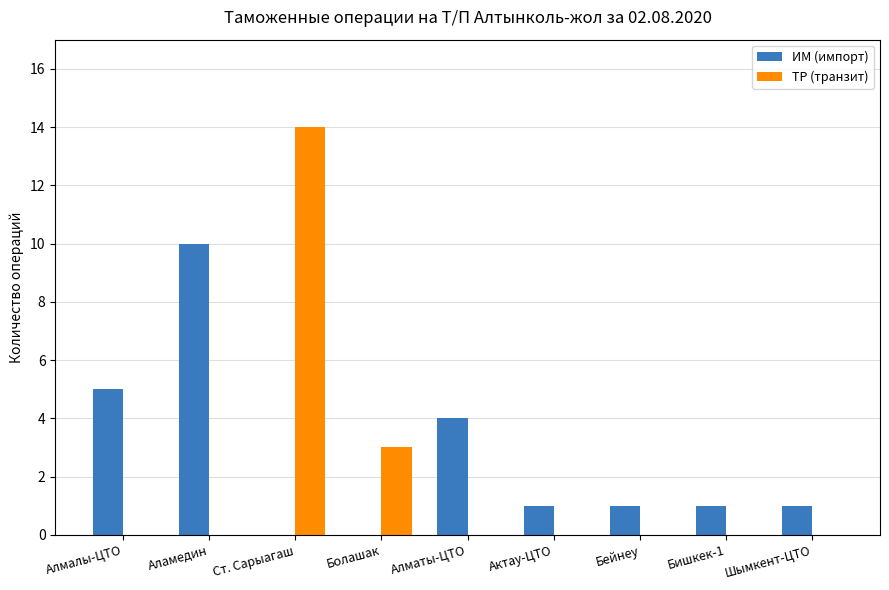

Reading right to left, transcribe all the data shown in this chart.

ИМ (импорт): 1	1	1	1	4	0	0	10	5
ТР (транзит): 0	0	0	0	0	3	14	0	0